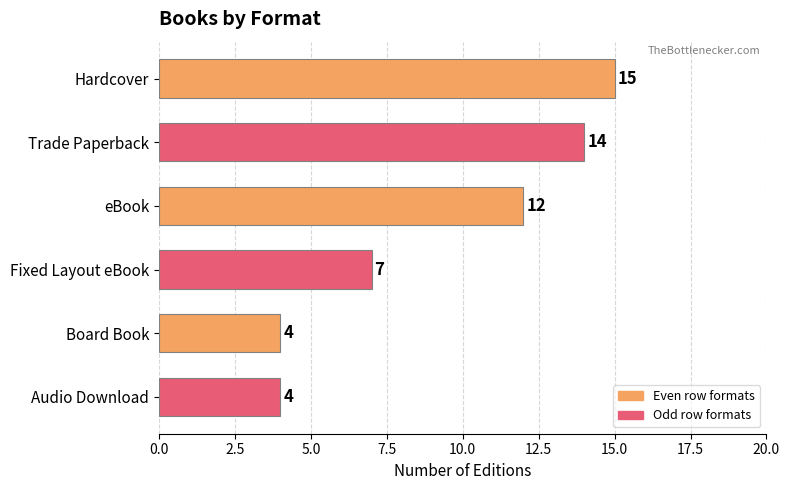

The chart shows a value of 14 at Trade Paperback. True or false?

True